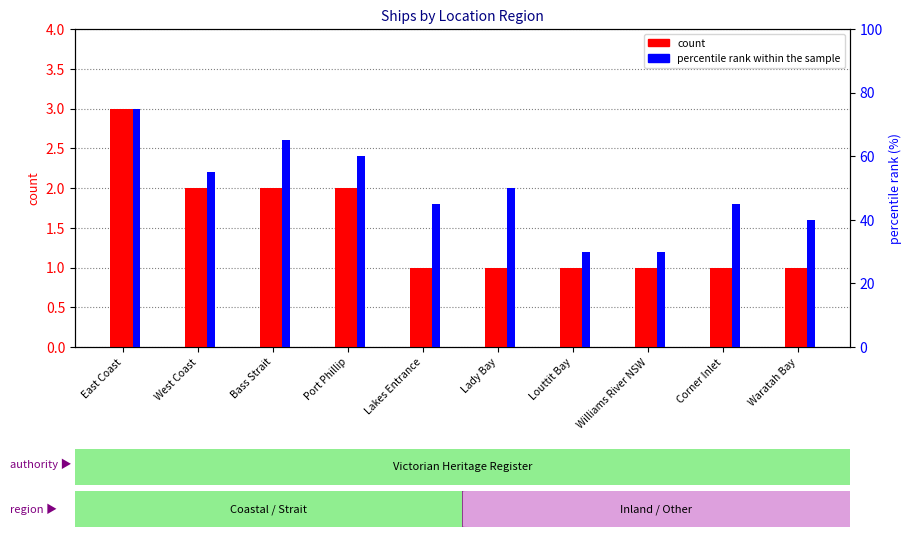

What value does the count series have at Port Phillip?

2.0